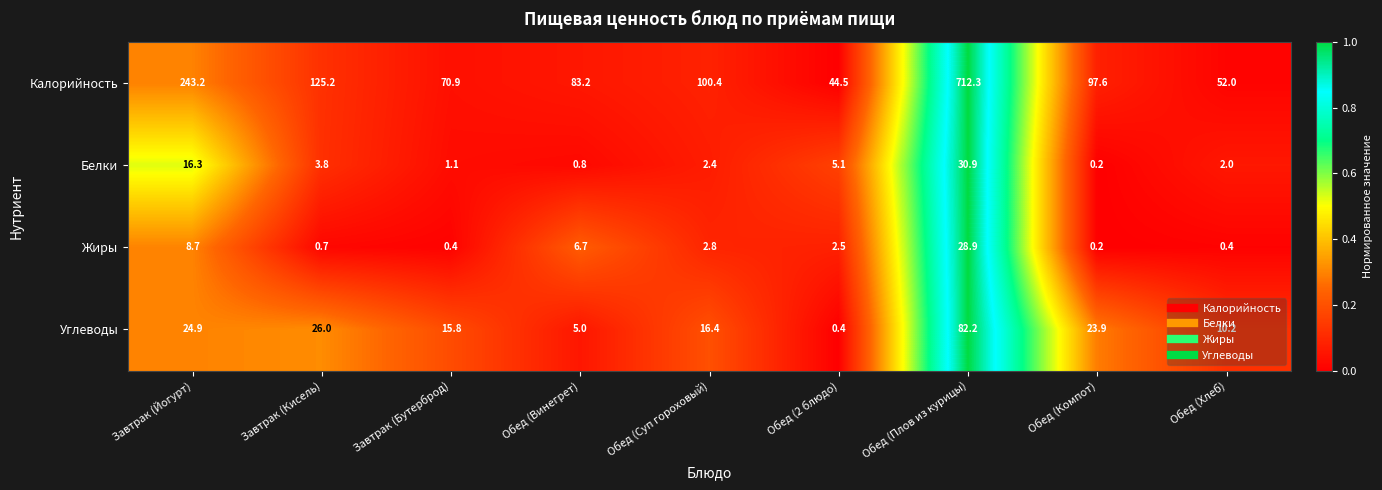

Rank the series at Обед (Плов из курицы) from highest to lowest value.

Калорийность, Углеводы, Белки, Жиры